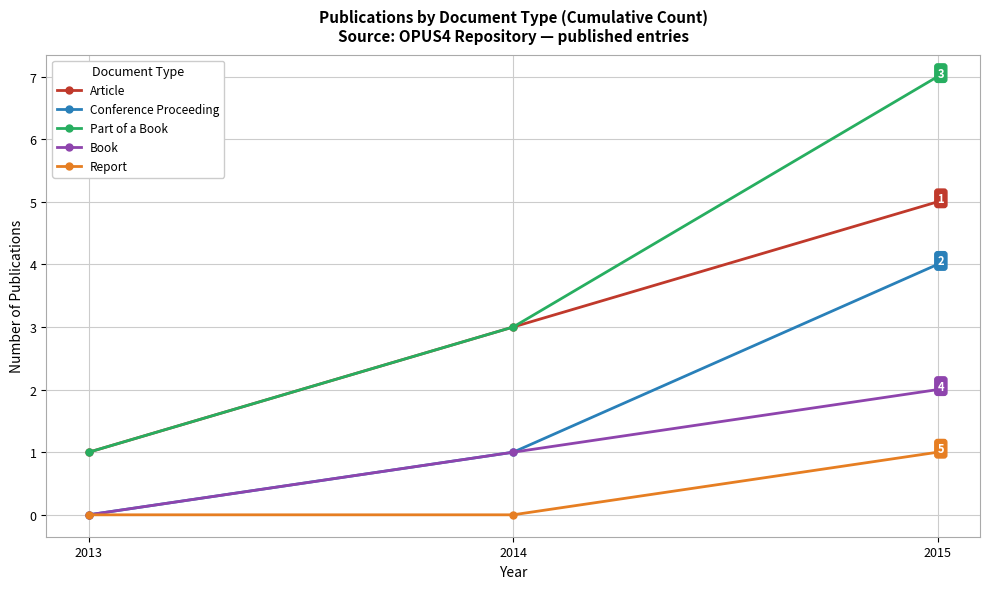

Which series has the widest spread of values?

Part of a Book